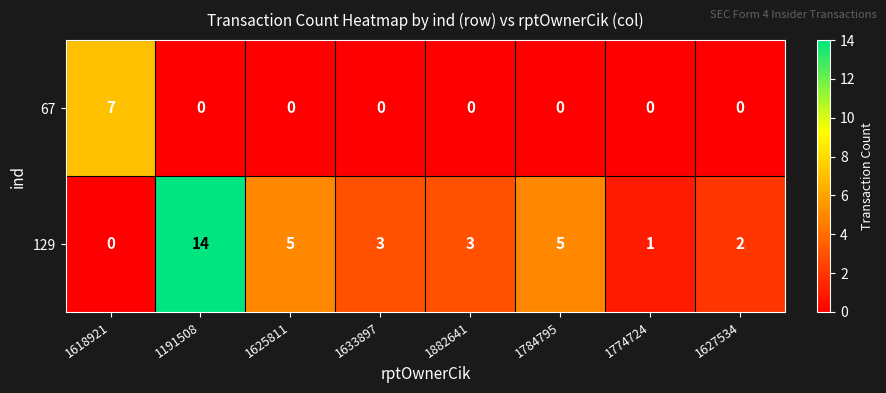

Reading right to left, list all the values displayed in this chart.

67: 1627534=0	1774724=0	1784795=0	1882641=0	1633897=0	1625811=0	1191508=0	1618921=7
129: 1627534=2	1774724=1	1784795=5	1882641=3	1633897=3	1625811=5	1191508=14	1618921=0